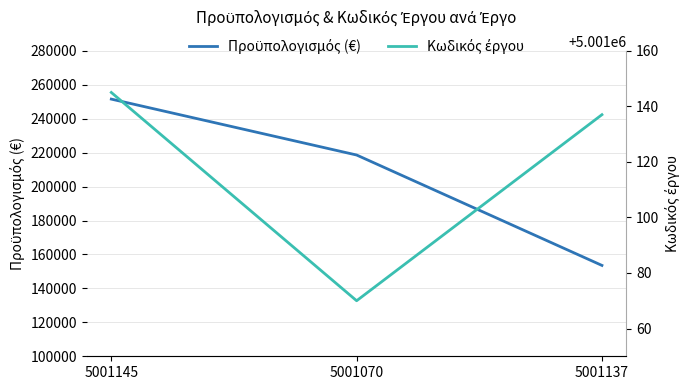

At which category is the sum across all series the highest?

5001145